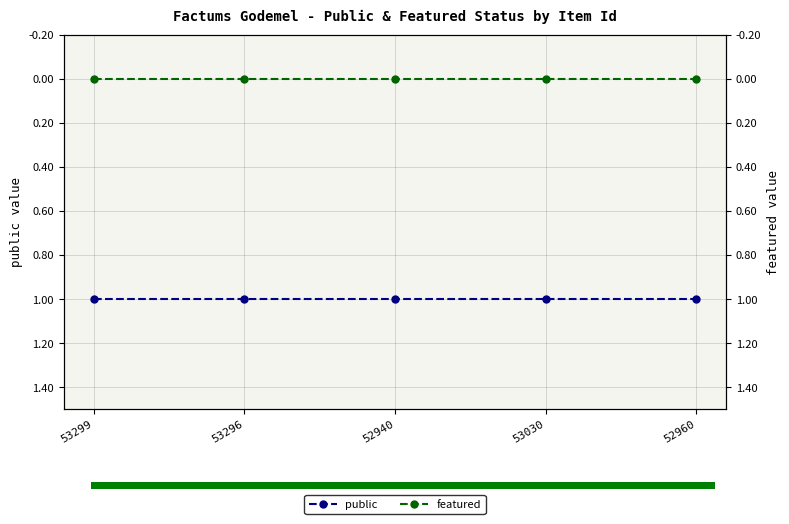

What is the label of the 5th bar from the left?

52960